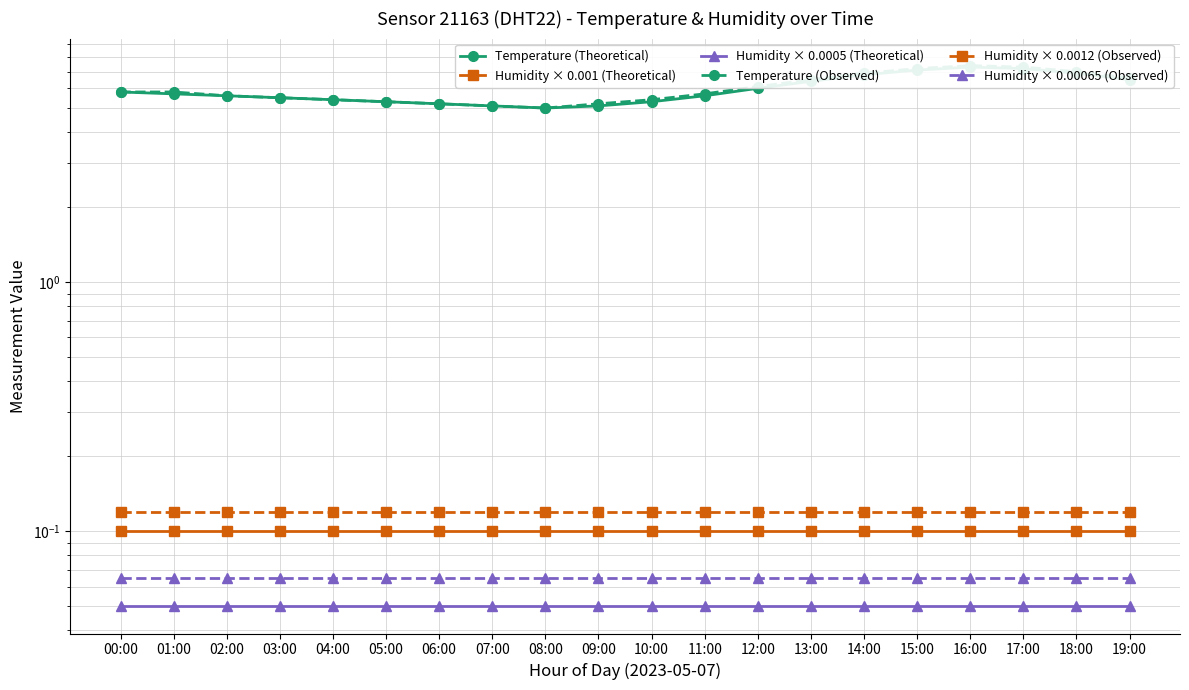

At which category is the sum across all series the highest?

16:00